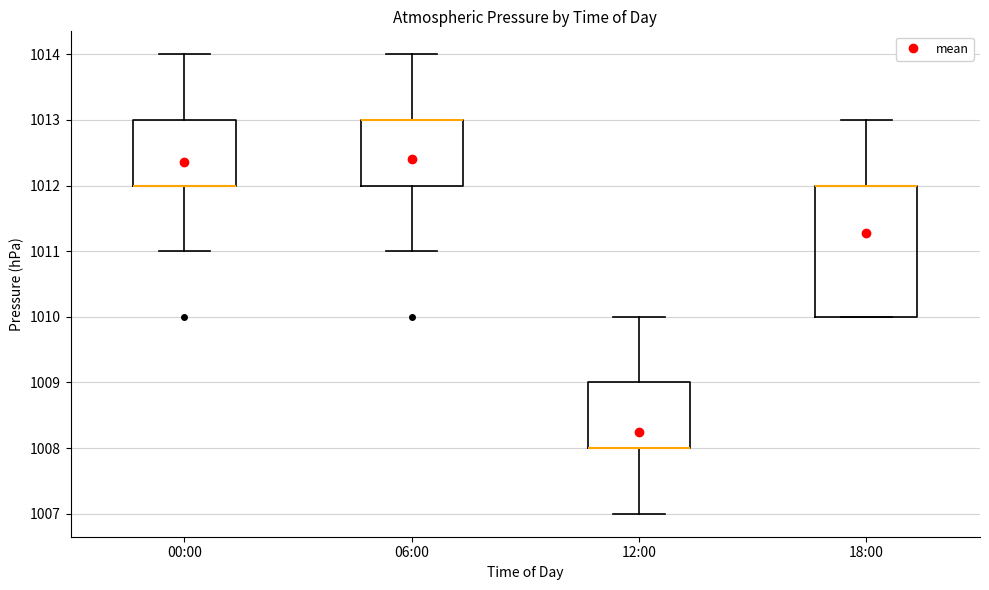

Reading left to right, transcribe this box plot: for each box, give where its median line is, the range the box spans, and where its two whiskers end, as read against the y-axis. The values are not printed on the chart, so give them approximately, as read against the axis.

00:00: median 1012 (drawn on the box's lower edge), box 1012 to 1013, whiskers 1011 to 1014
06:00: median 1013 (drawn on the box's upper edge), box 1012 to 1013, whiskers 1011 to 1014
12:00: median 1008 (drawn on the box's lower edge), box 1008 to 1009, whiskers 1007 to 1010
18:00: median 1012 (drawn on the box's upper edge), box 1010 to 1012, whiskers 1010 to 1013